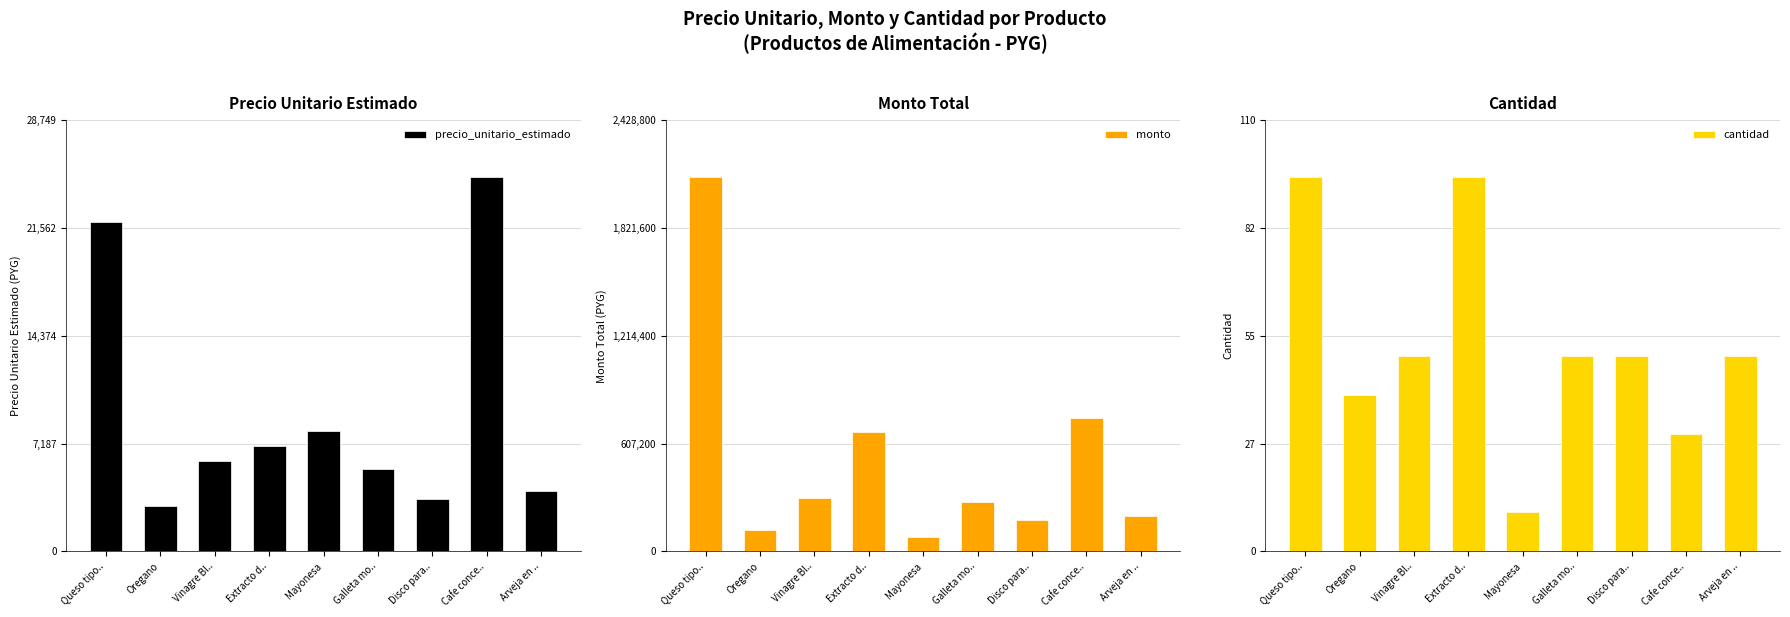

The cantidad series shows 50 at Galleta mo... True or false?

True